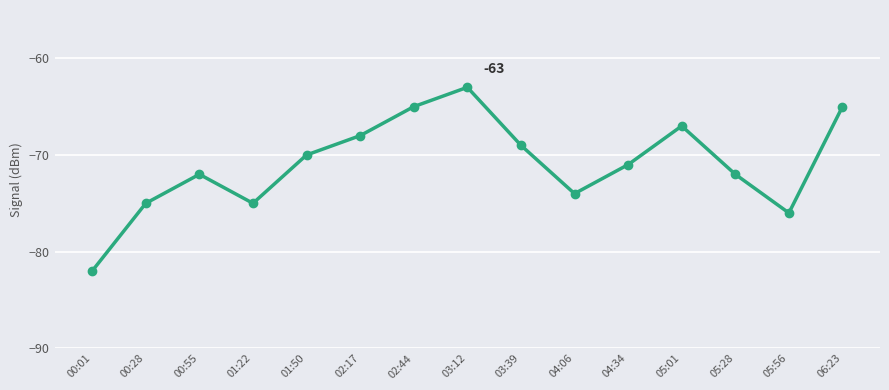

What is the label of the 10th point from the left?

04:06